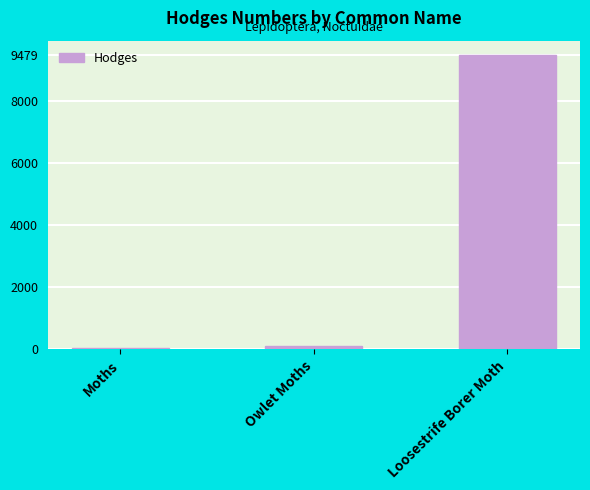

Which category has the highest value across all series?

Loosestrife Borer Moth